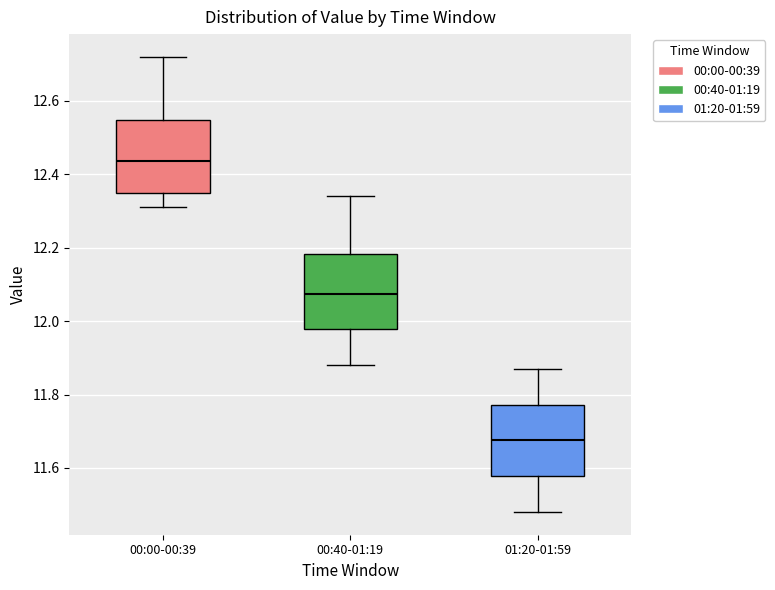

Reading left to right, read every box against the y-axis: the position of its median line, the range the box covers, and the ends of its whiskers. The values are not printed on the chart, so give them approximately, as read against the axis.

00:00-00:39: median 12.44, box 12.36 to 12.54, whiskers 12.32 to 12.72
00:40-01:19: median 12.08, box 11.98 to 12.18, whiskers 11.88 to 12.34
01:20-01:59: median 11.68, box 11.58 to 11.78, whiskers 11.48 to 11.88